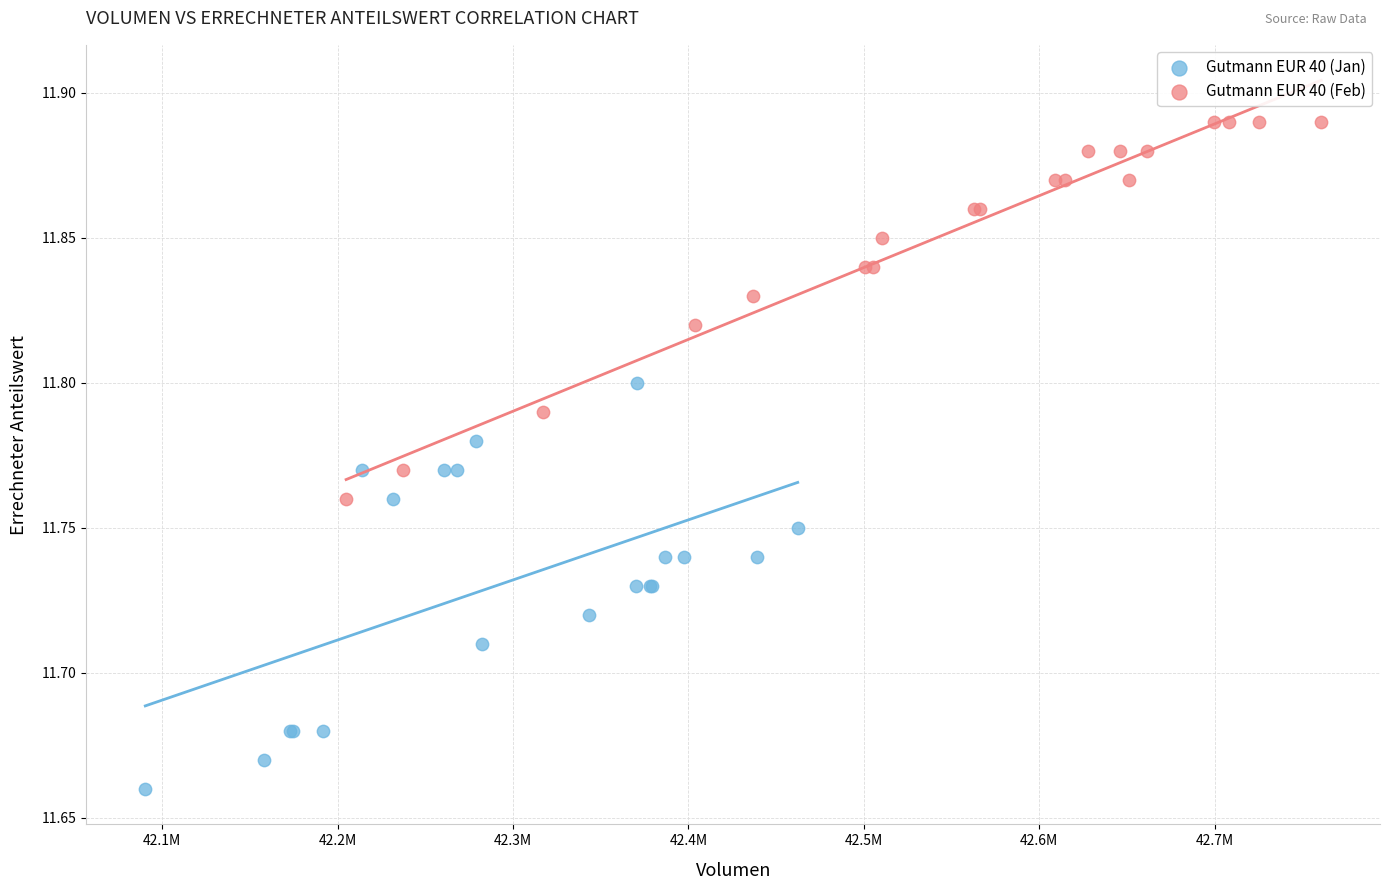

Which series contains the lowest Y value?

Gutmann EUR 40 (Jan)